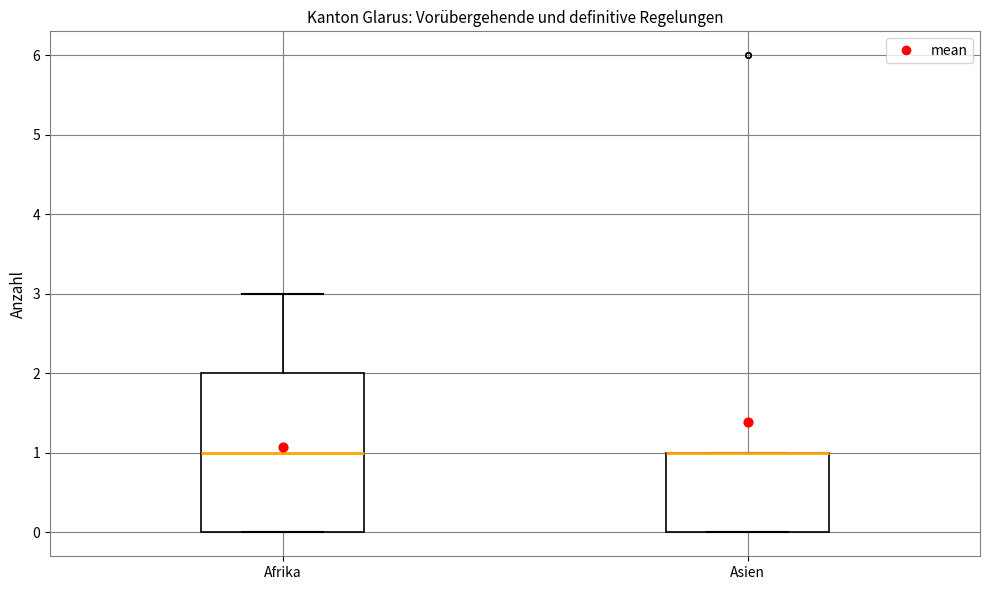

Reading left to right, transcribe this box plot: for each box, give where its median line is, the range the box spans, and where its two whiskers end, as read against the y-axis. The values are not printed on the chart, so give them approximately, as read against the axis.

Afrika: median 1, box 0 to 2, whiskers 0 to 3
Asien: median 1 (drawn on the box's upper edge), box 0 to 1, whiskers 0 to 1